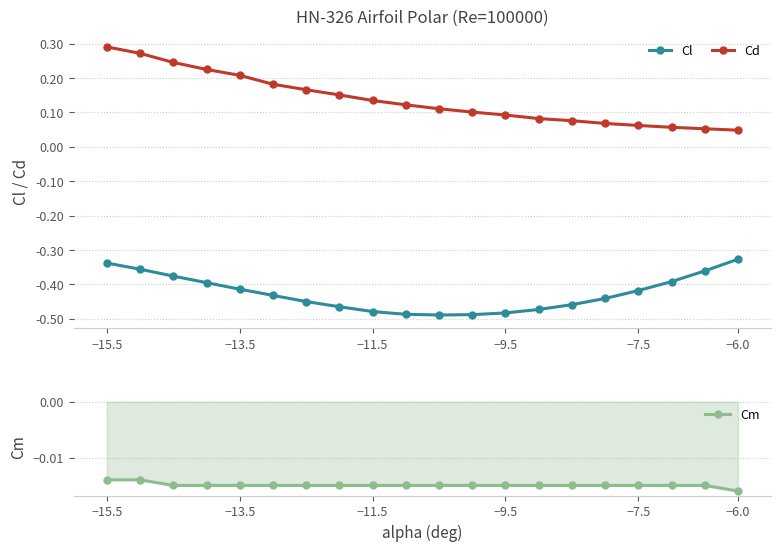

What is the value of the Cd point at the 4th from the left?

0.2